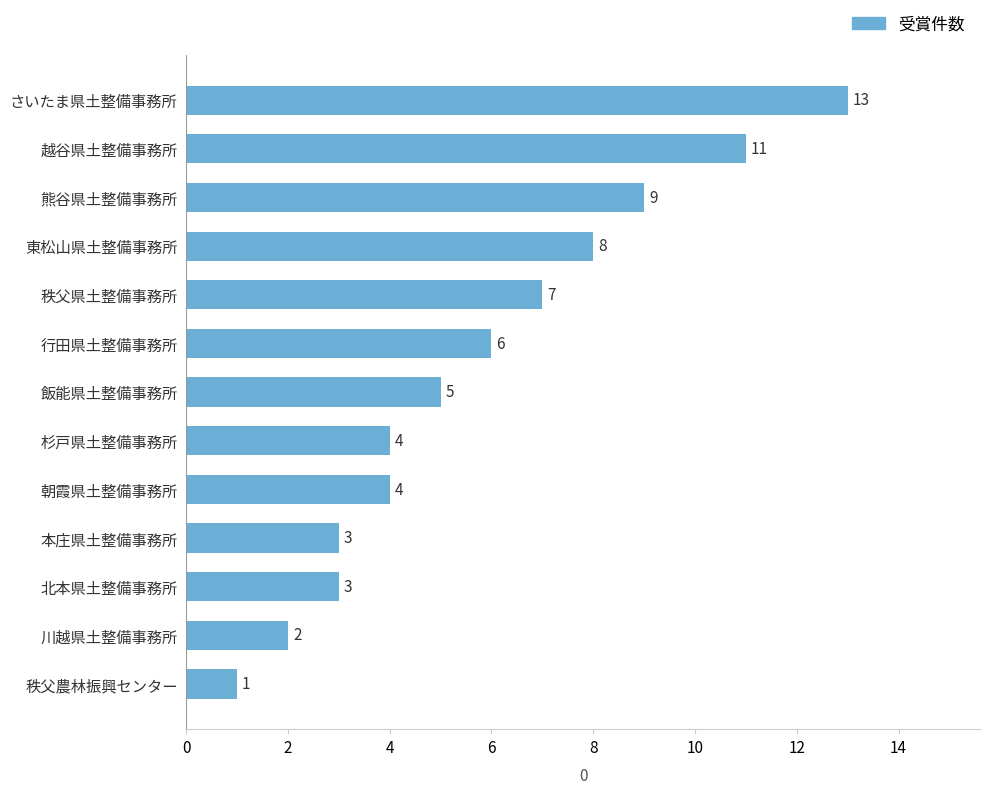

Does the chart contain any negative values?

No